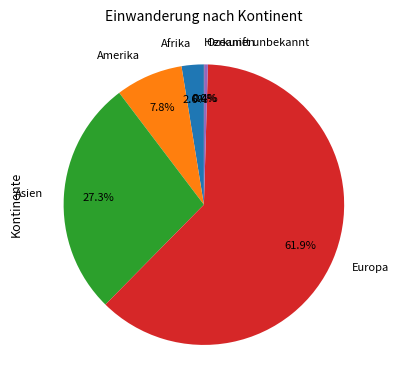

Is the sum of Amerika and Asien greater than half?

No